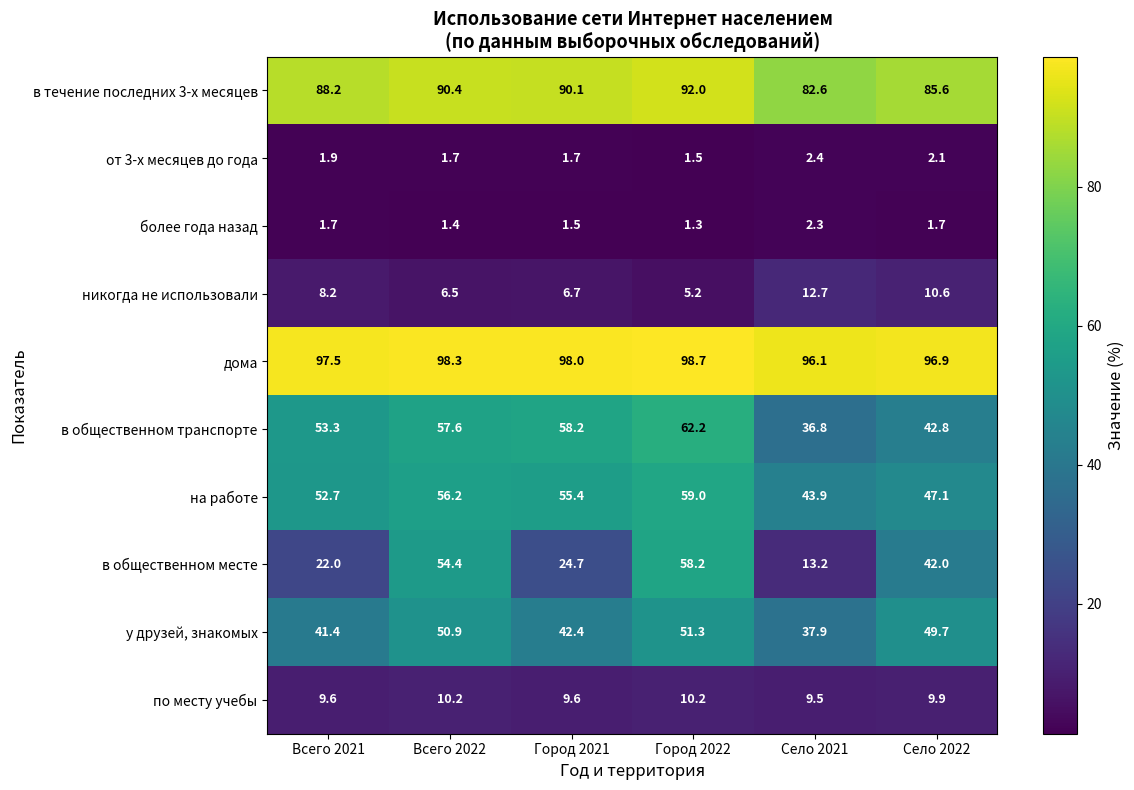

At which label is никогда не использовали closest to 8?

Всего 2021